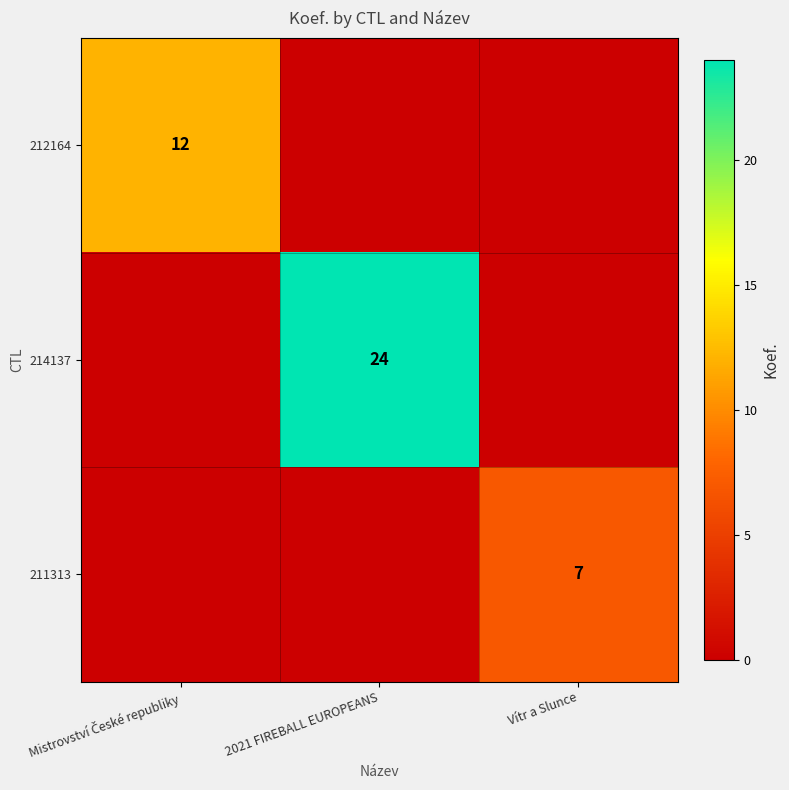

At which category does the chart reach its minimum across all series?

2021 FIREBALL EUROPEANS